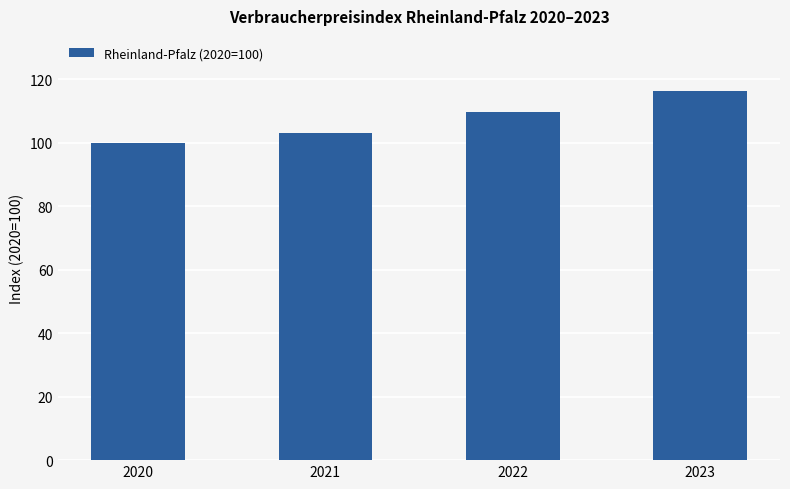

Rank the categories by value from highest to lowest.

2023, 2022, 2021, 2020